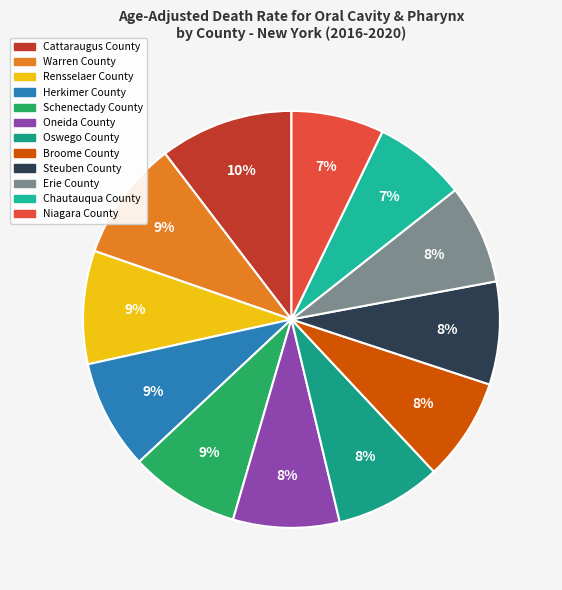

Does Warren County represent more than half of the total?

No